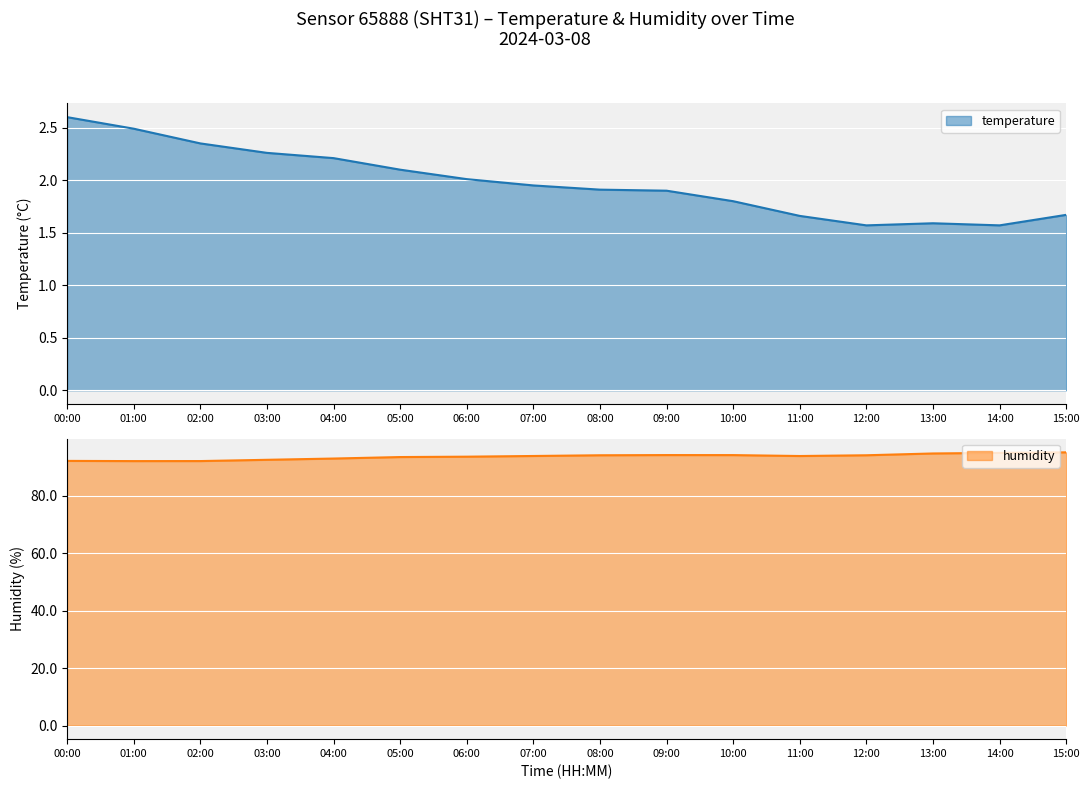

What is the label of the 6th point from the left?

05:00